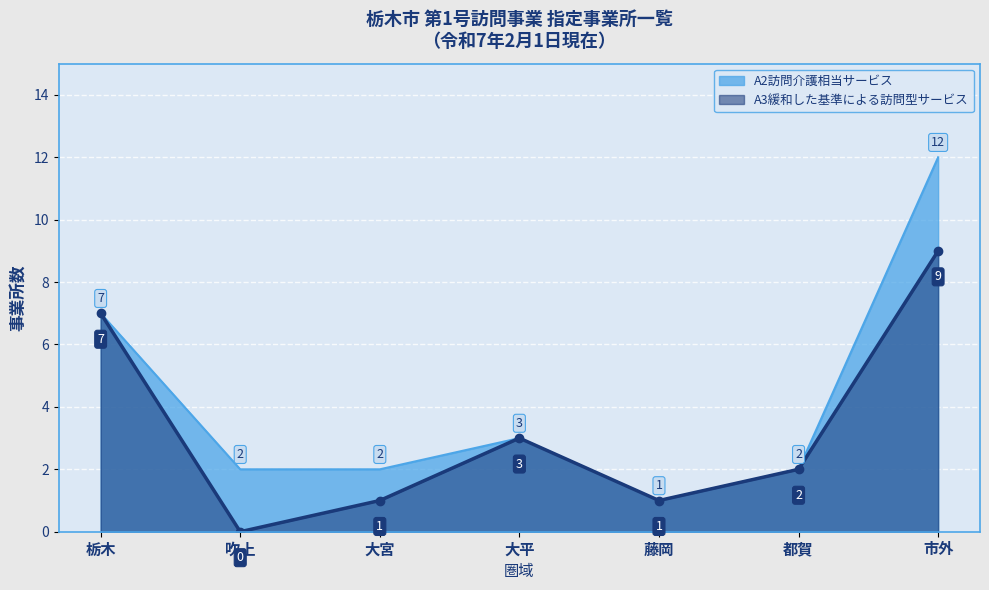

Which series has the largest total across all categories?

A2訪問介護相当サービス